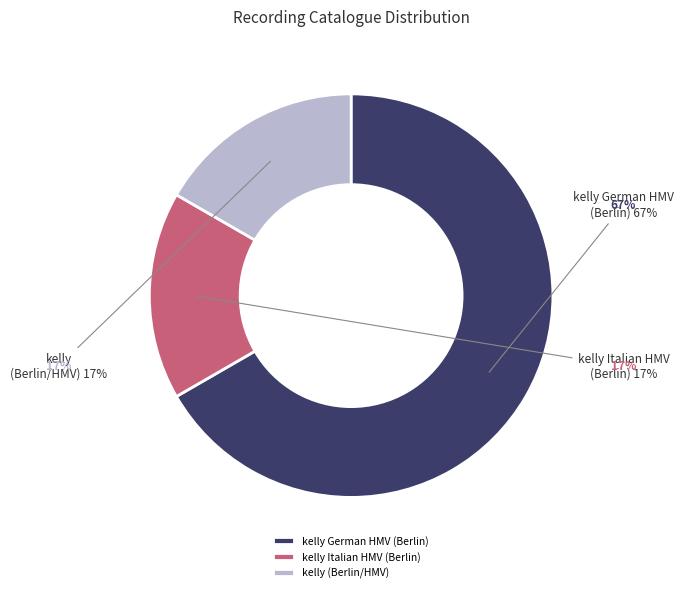

To the nearest percent, what portion does kelly (Berlin/HMV) represent?

17%